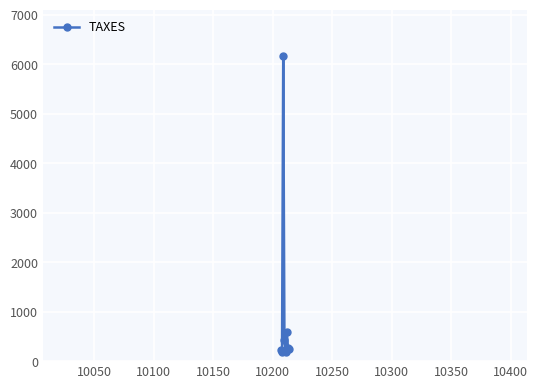

What is the value of the 3rd point from the left?

6170.8